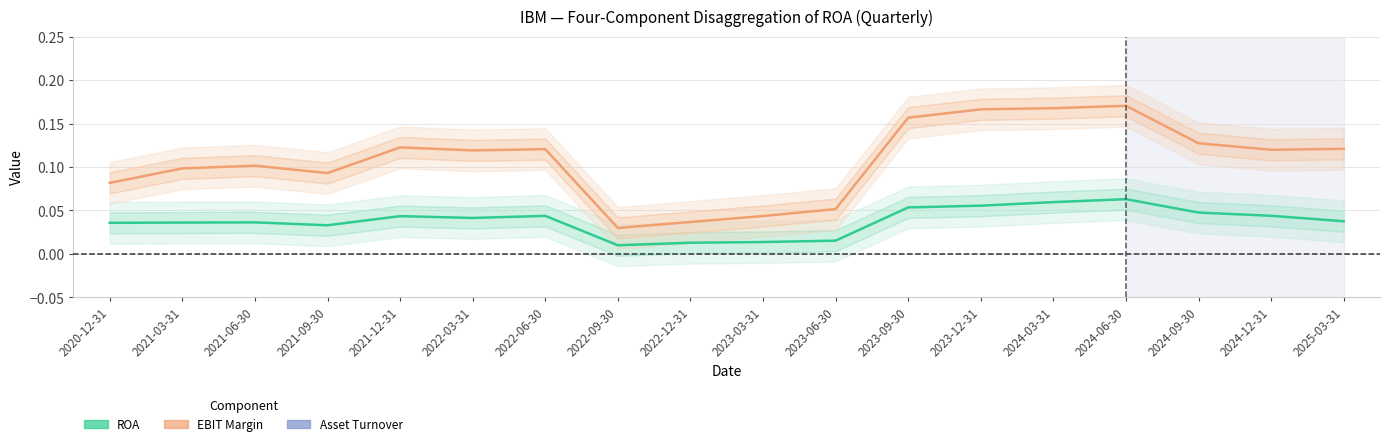

Which series has the widest spread of values?

EBIT Margin